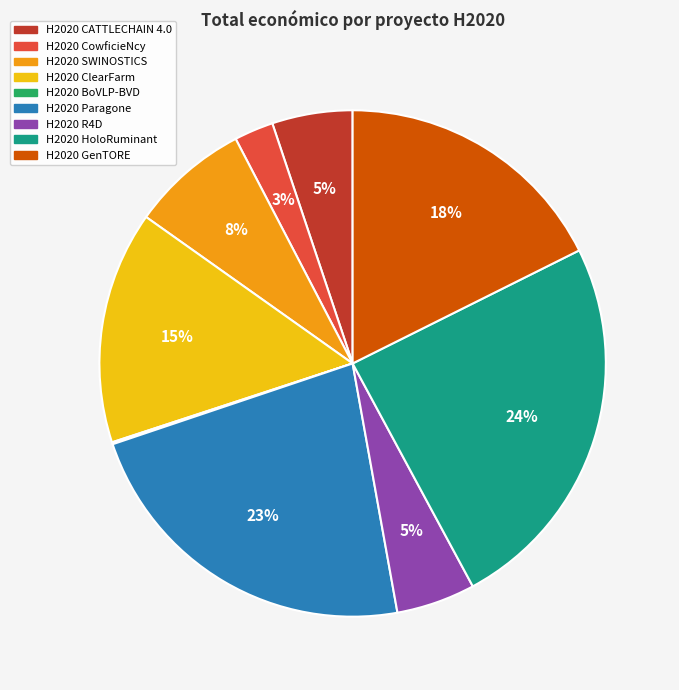

To the nearest percent, what is the difference between the H2020 Paragone and H2020 R4D slice percentages?

18%